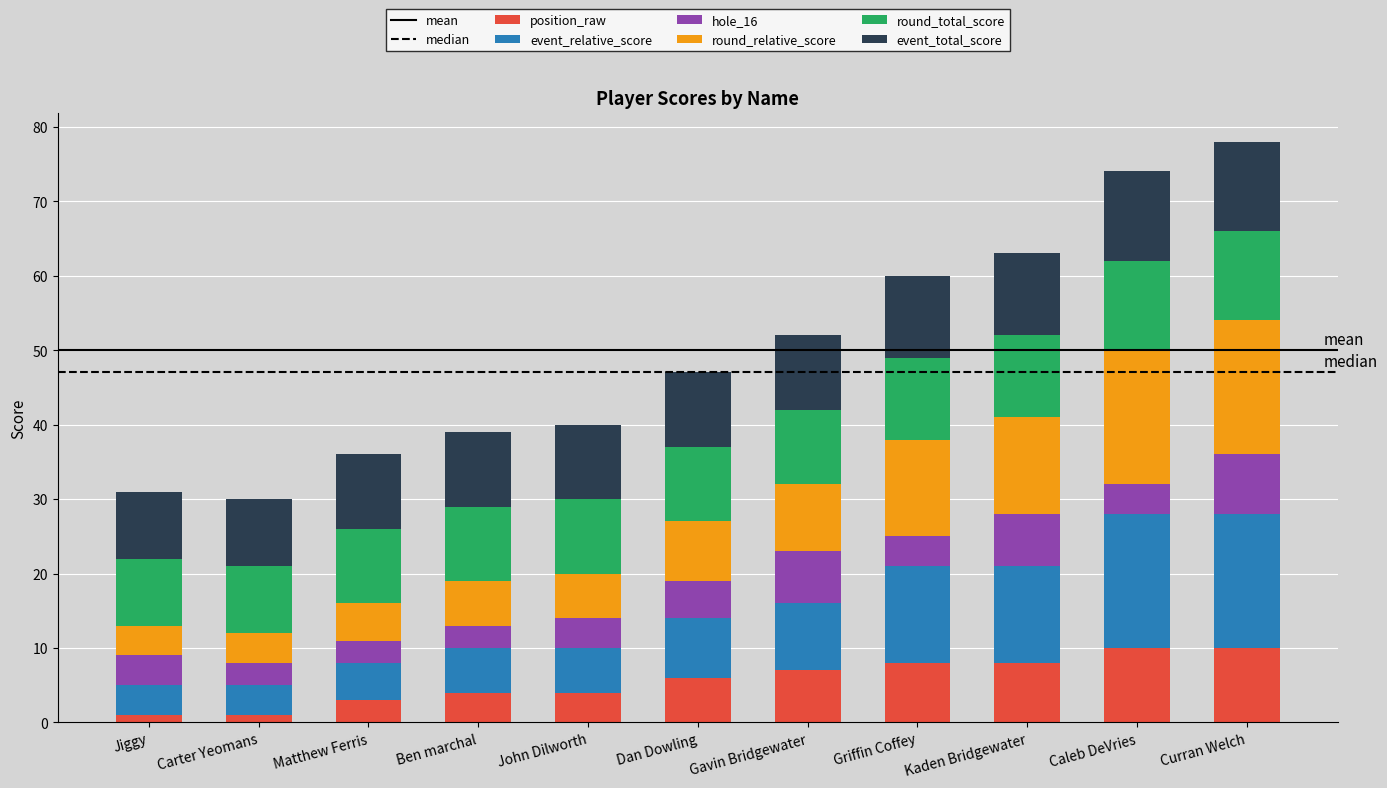

What is the average value of the position_raw series?

6